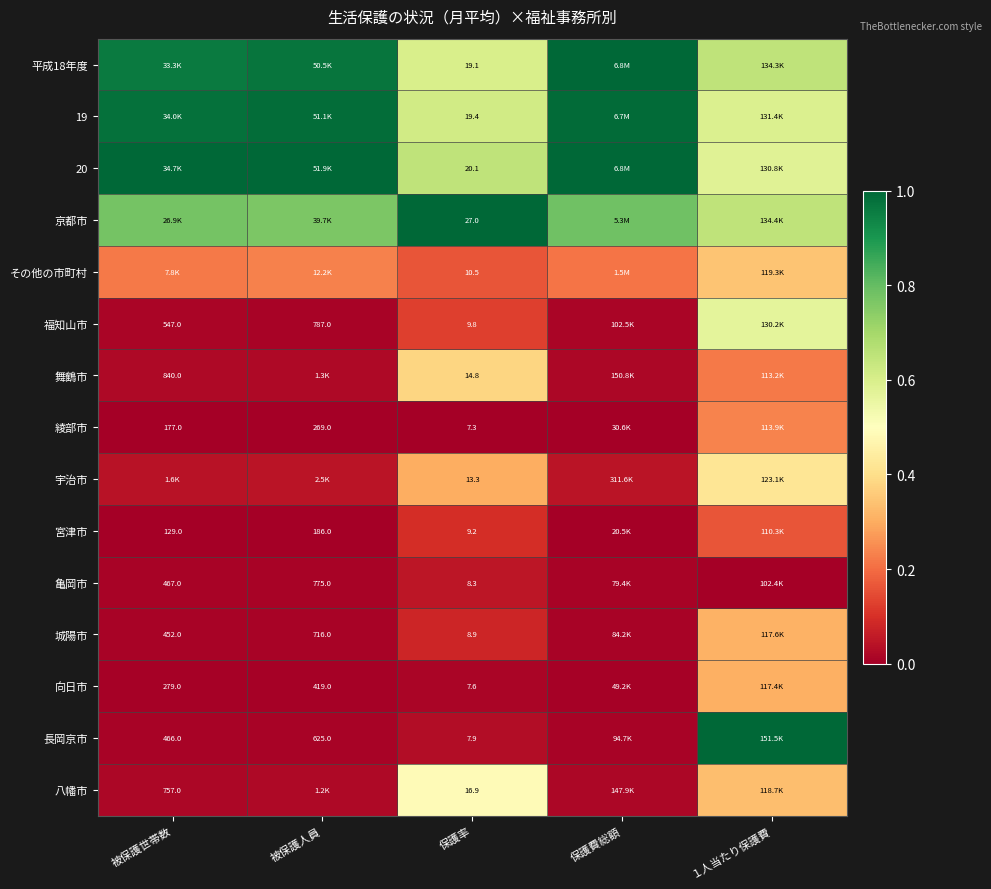

Is the value of 亀岡市 at 被保護人員 greater than the value of 福知山市 at 被保護世帯数?

Yes